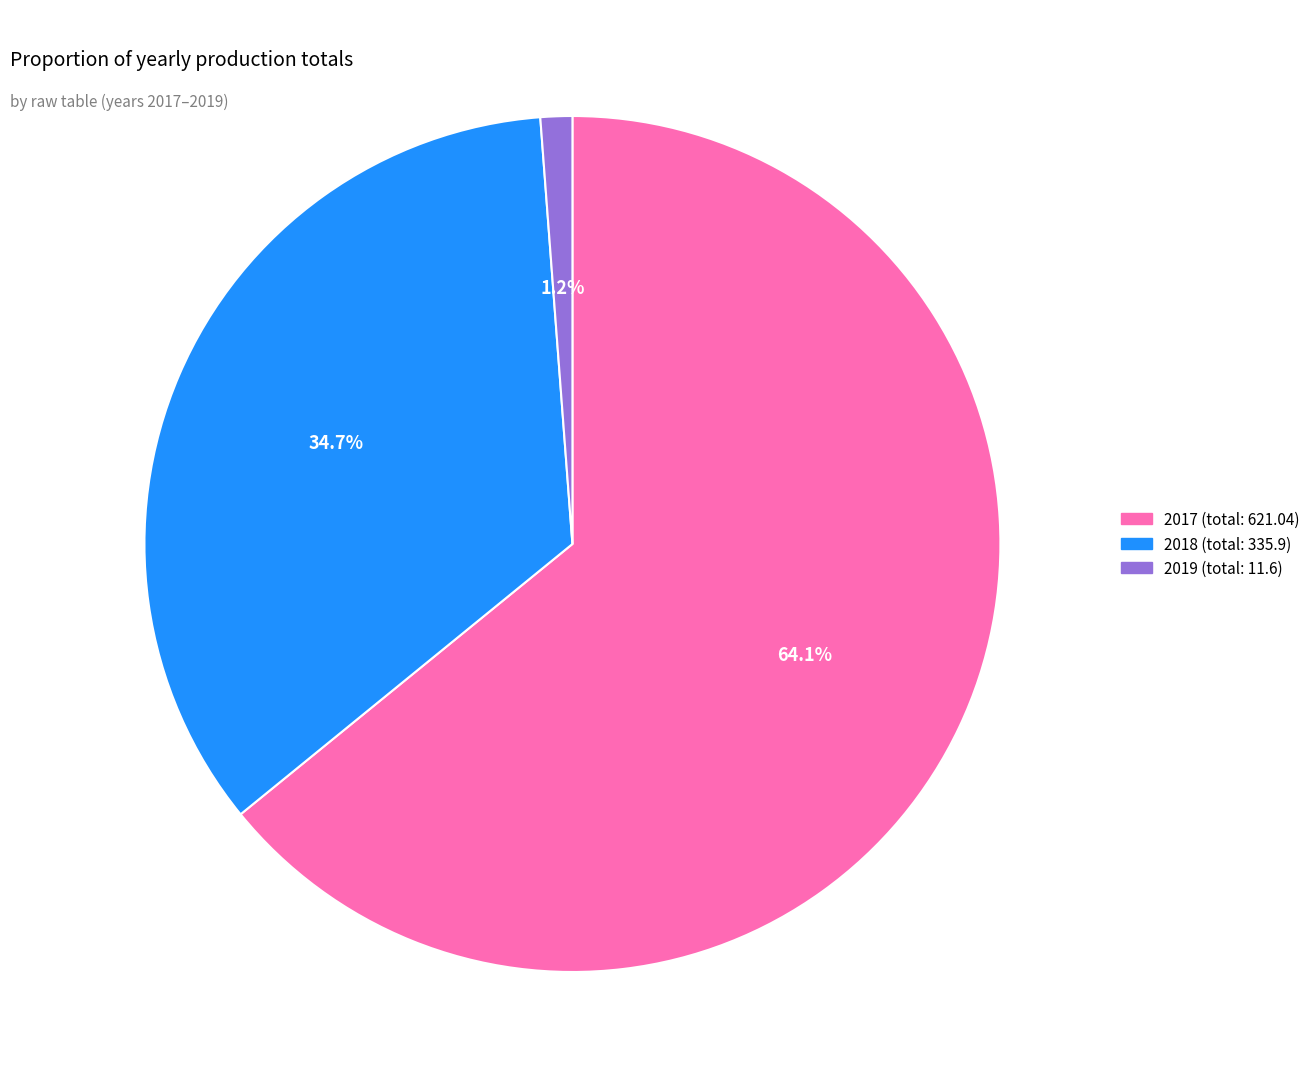

The 2019 slice represents 7% of the pie. True or false?

False